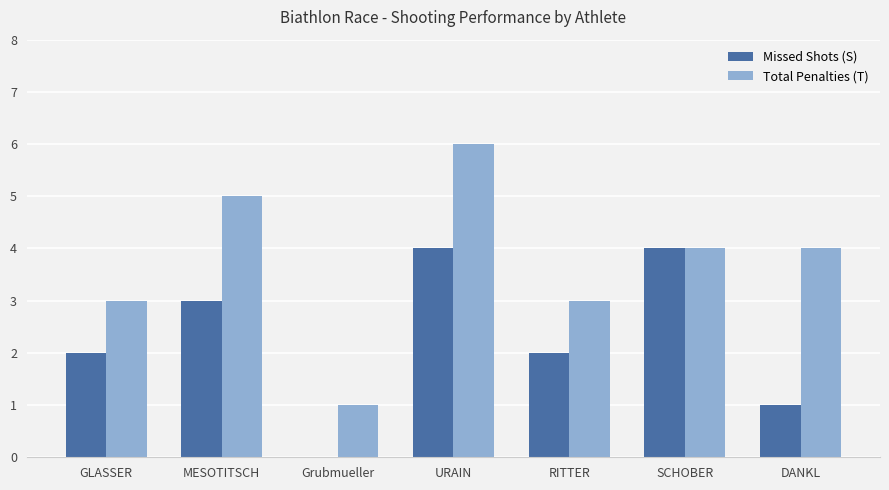

What is the sum of all Total Penalties (T) values?

26